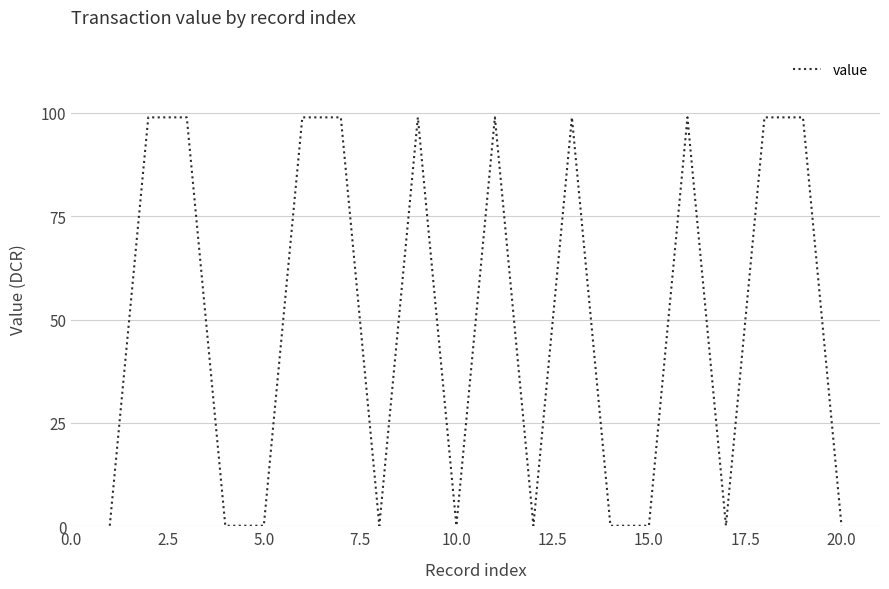

How many categories are shown in the chart?

20